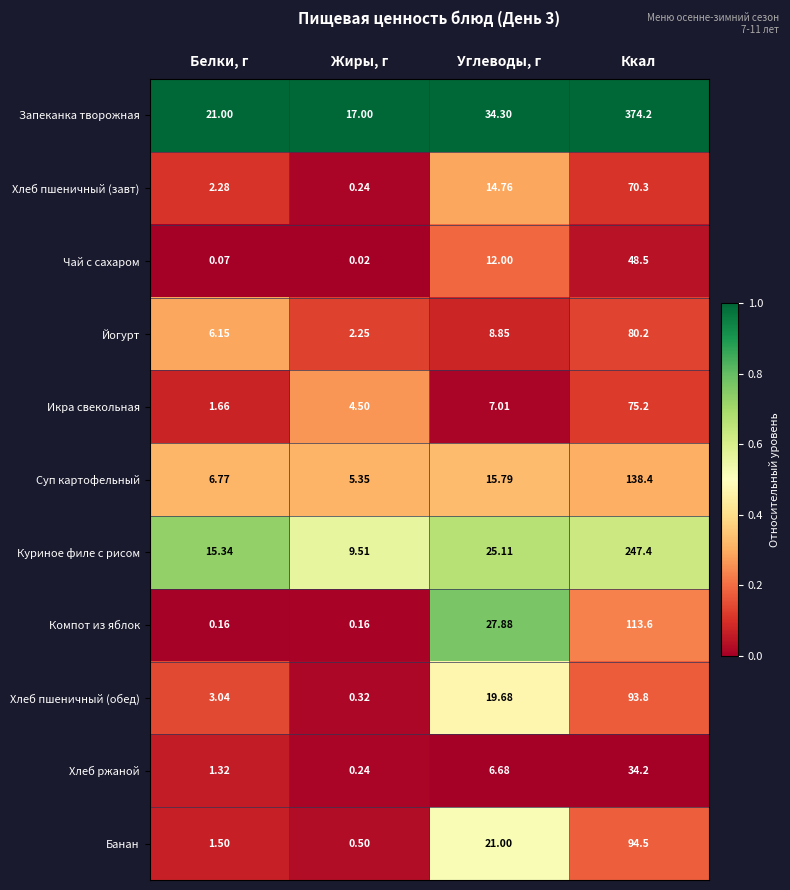

At which category is the sum across all series the highest?

Ккал